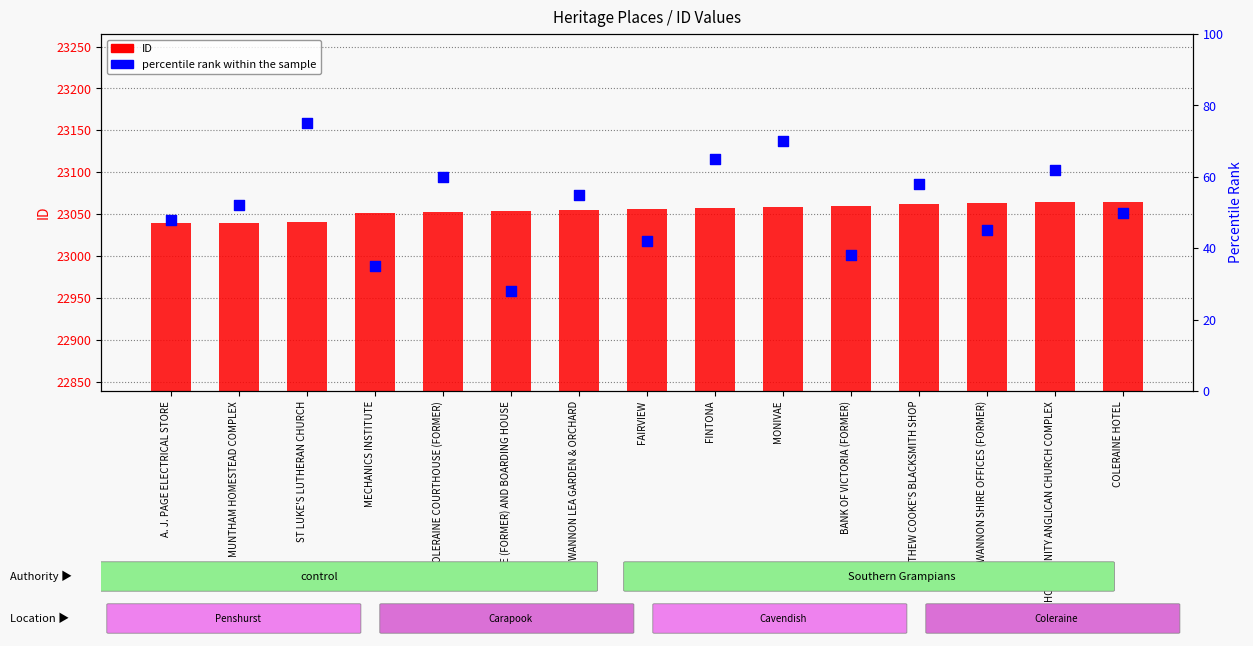

At which category is the sum across all series the highest?

MONIVAE